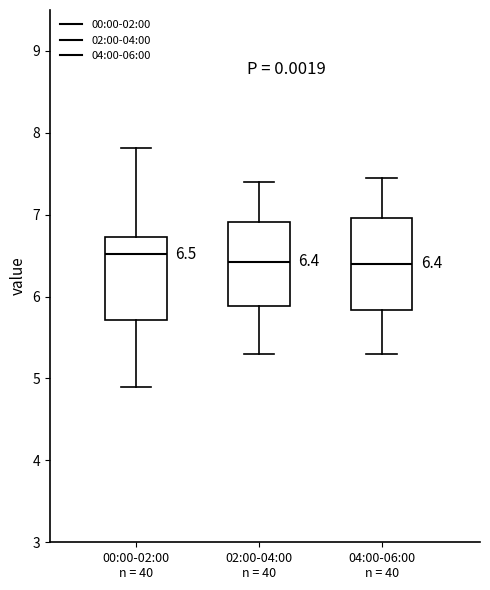

Which box is the tallest, from its lower edge to its upper edge?

04:00-06:00 n = 40